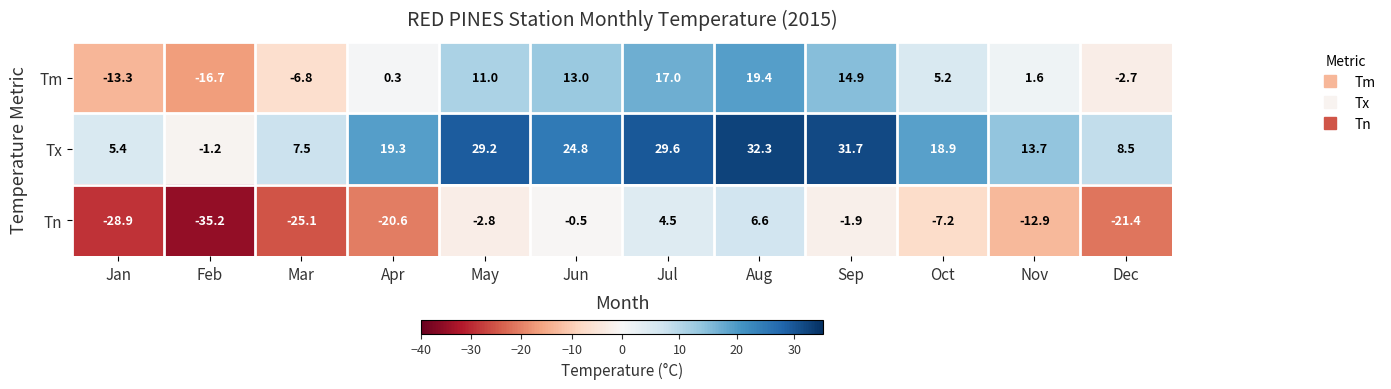

How many data points in Tx are above 19?

6